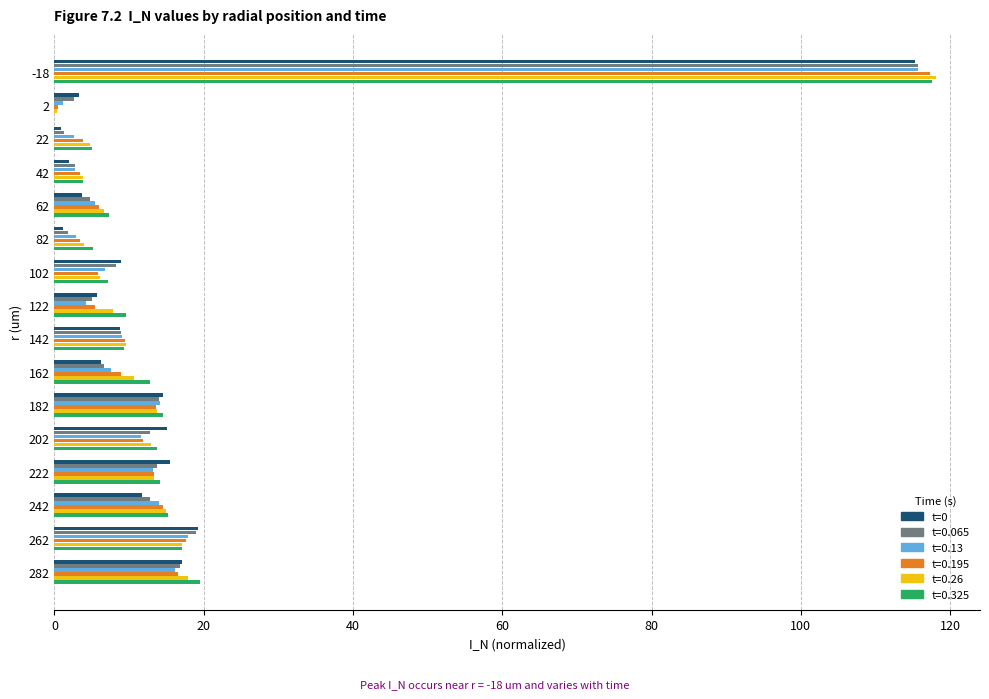

What is the maximum value shown in the chart?

118.1